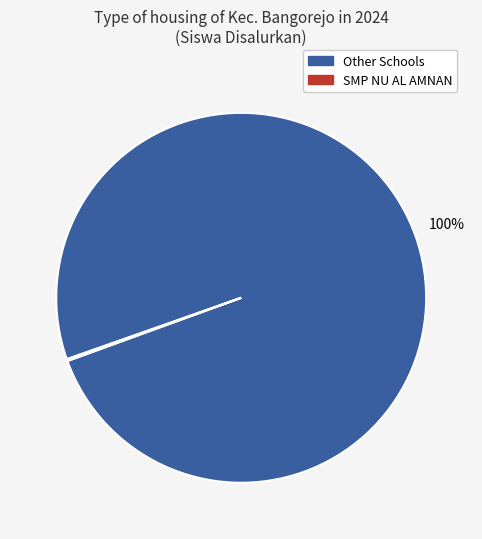

Does any single category account for the majority?

Yes